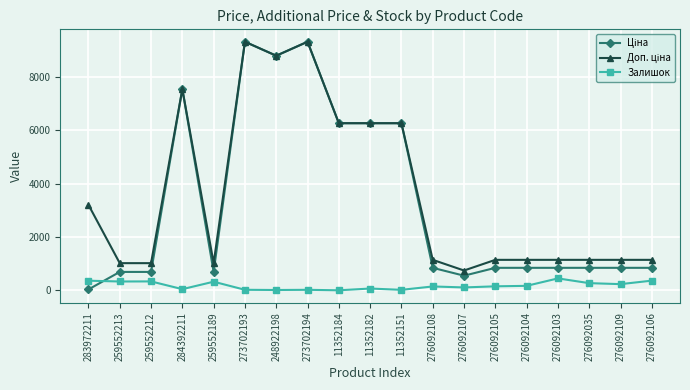

What is the total value across all series at 11352182?

12599.4